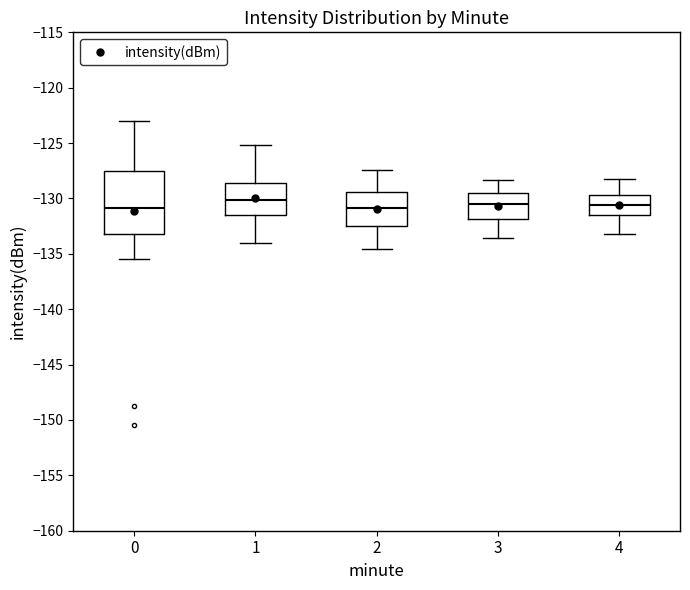

Where does the median line of the box at x = 3 sit on the y-axis? The values are not printed on the chart, so give them approximately, as read against the axis.

-130.5